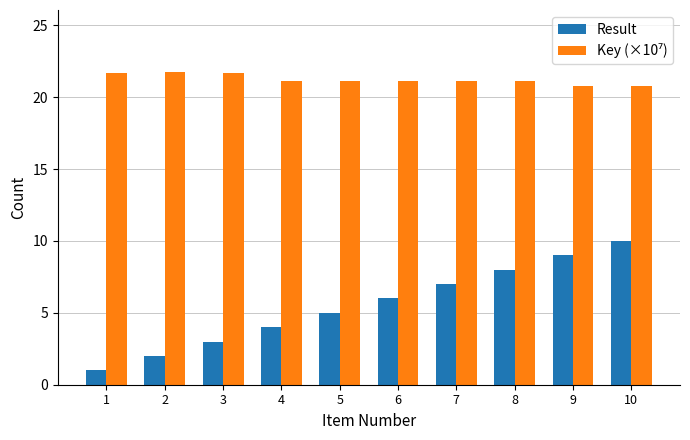

What is the sum of the Result values at 8 and 3?

11.0